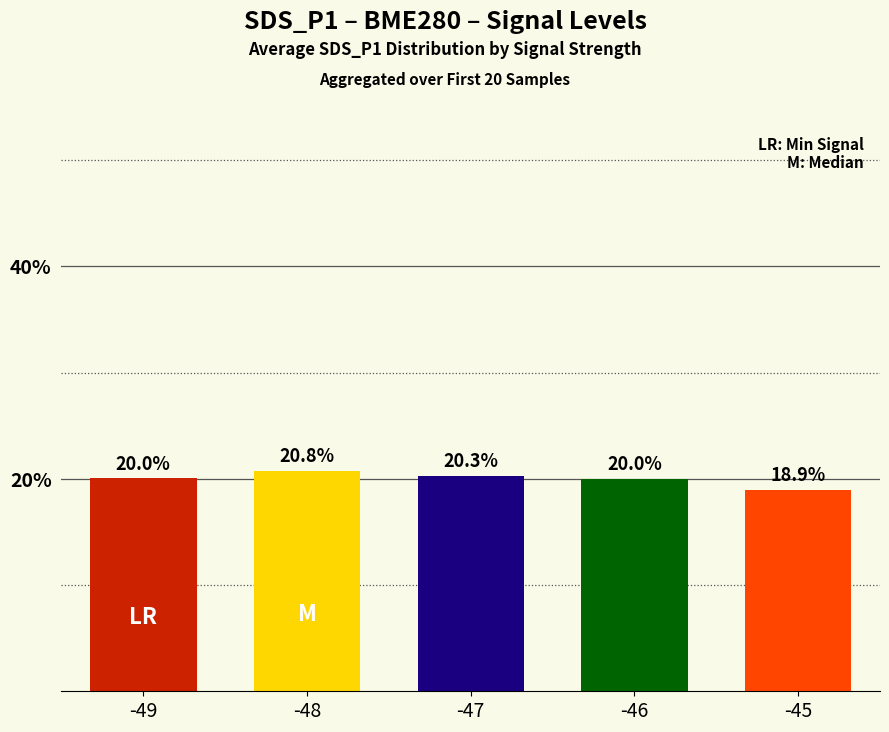

What is the difference between the second highest and minimum values?

1.3